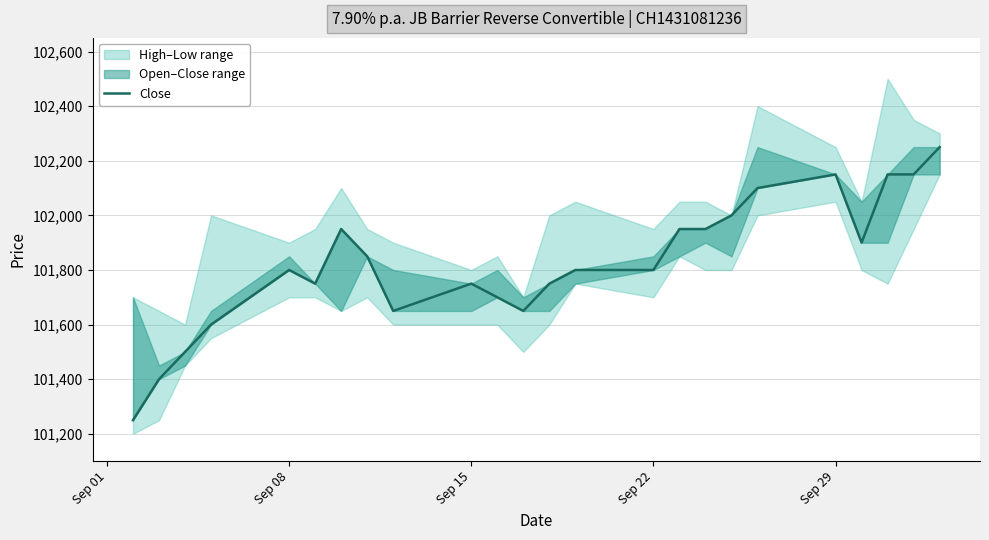

What is the difference between the maximum and second lowest values?

850